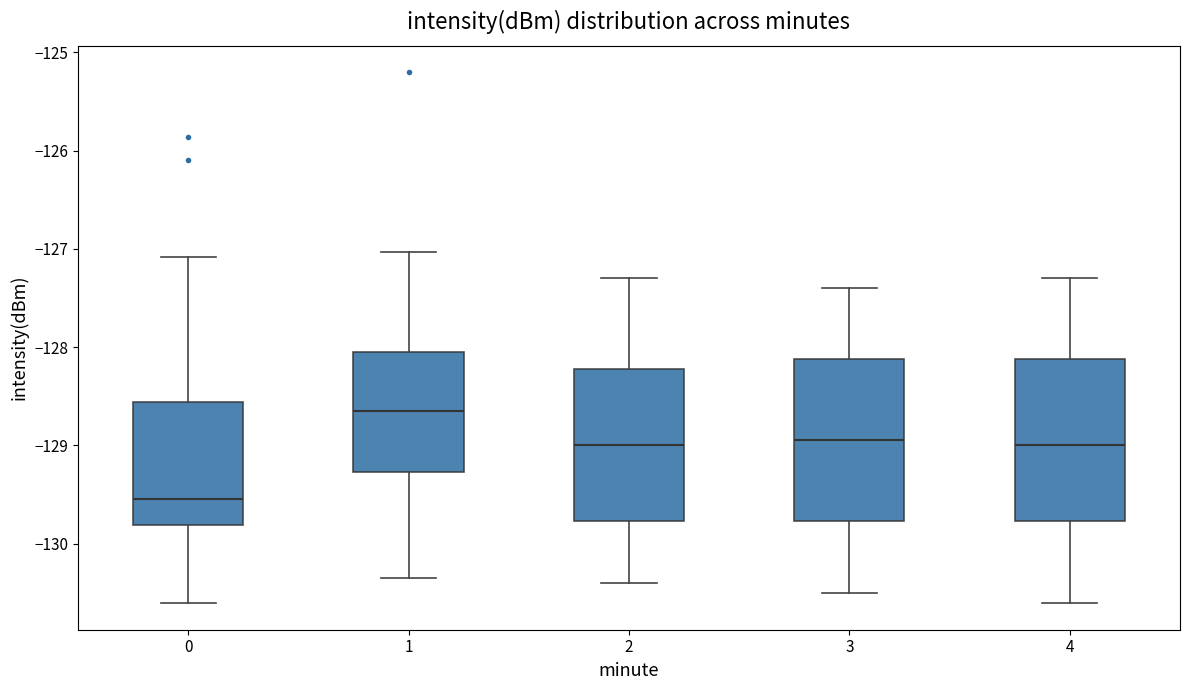

Reading left to right, read every box against the y-axis: the position of its median line, the range the box covers, and the ends of its whiskers. The values are not printed on the chart, so give them approximately, as read against the axis.

0: median -129.5, box -129.8 to -128.6, whiskers -130.6 to -127.1
1: median -128.6, box -129.3 to -128.1, whiskers -130.4 to -127.0
2: median -129.0, box -129.8 to -128.2, whiskers -130.4 to -127.3
3: median -128.9, box -129.8 to -128.1, whiskers -130.5 to -127.4
4: median -129.0, box -129.8 to -128.1, whiskers -130.6 to -127.3